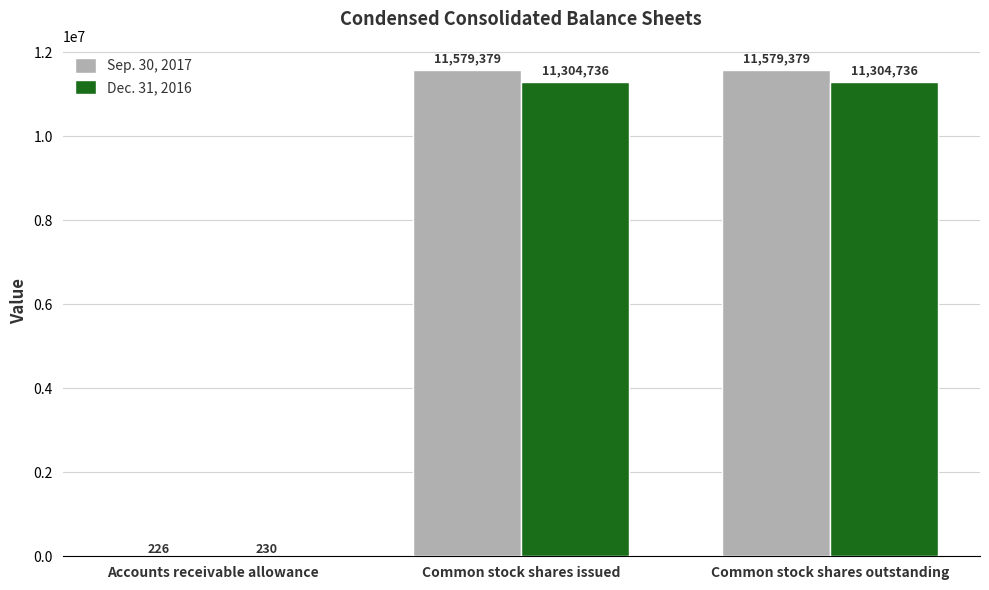

Which series has the widest spread of values?

Sep. 30, 2017